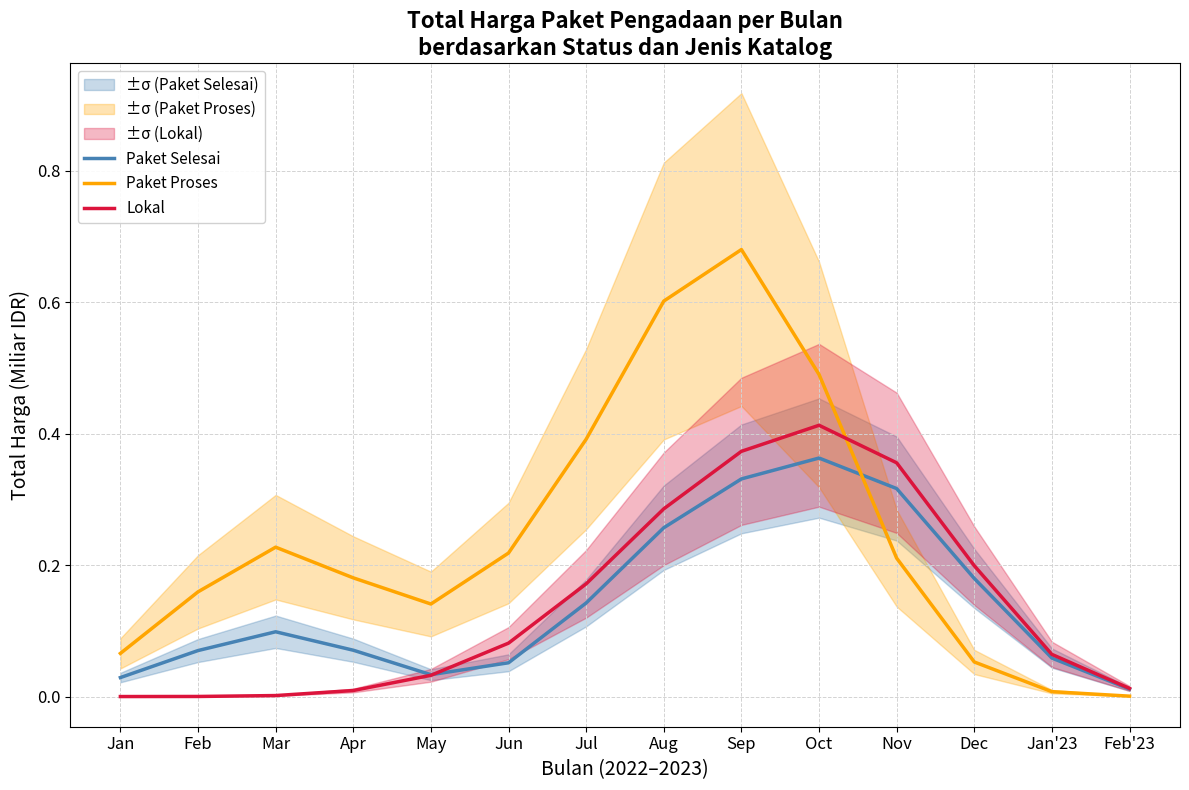

At which label is Paket Proses closest to 0?

Feb'23